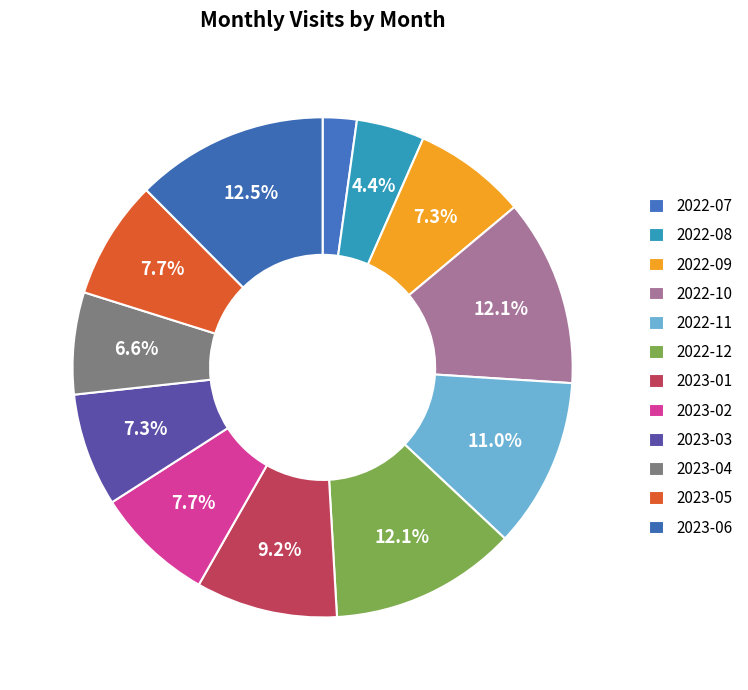

Which slice is the largest?

2023-06